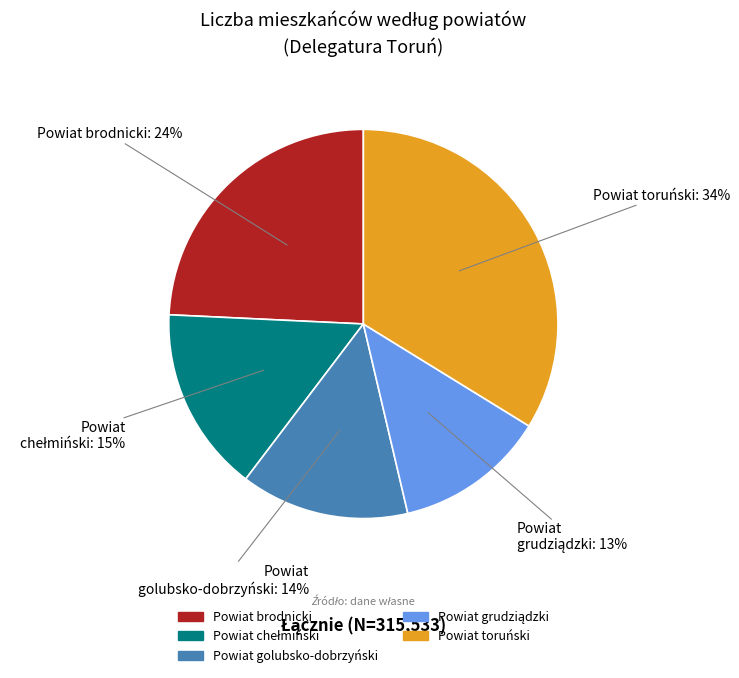

To the nearest percent, what percentage of the pie is Powiat golubsko-dobrzyński?

14%